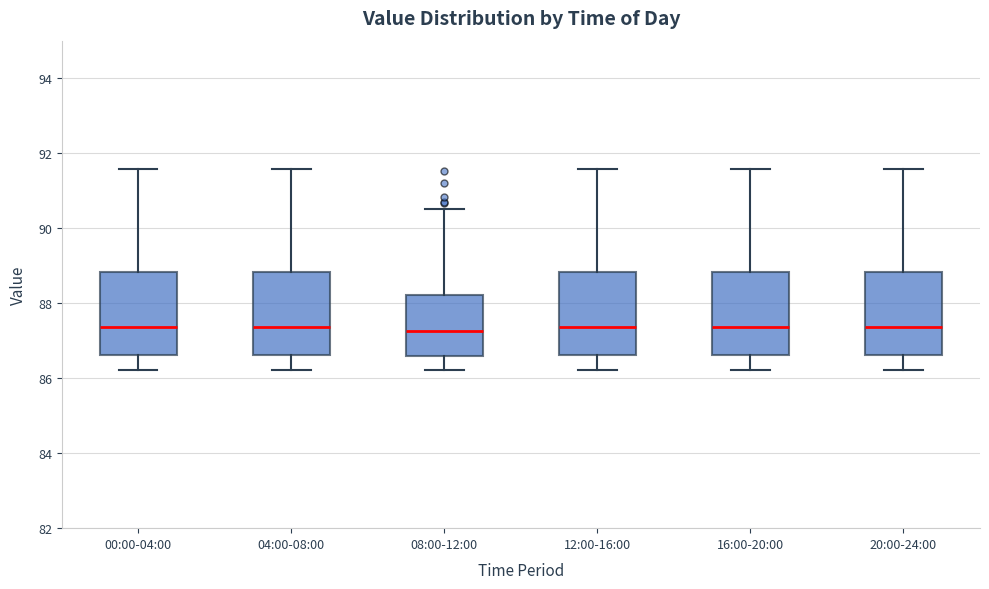

Reading left to right, transcribe this box plot: for each box, give where its median line is, the range the box spans, and where its two whiskers end, as read against the y-axis. The values are not printed on the chart, so give them approximately, as read against the axis.

00:00-04:00: median 87.4, box 86.6 to 88.8, whiskers 86.2 to 91.6
04:00-08:00: median 87.4, box 86.6 to 88.8, whiskers 86.2 to 91.6
08:00-12:00: median 87.2, box 86.6 to 88.2, whiskers 86.2 to 90.6
12:00-16:00: median 87.4, box 86.6 to 88.8, whiskers 86.2 to 91.6
16:00-20:00: median 87.4, box 86.6 to 88.8, whiskers 86.2 to 91.6
20:00-24:00: median 87.4, box 86.6 to 88.8, whiskers 86.2 to 91.6